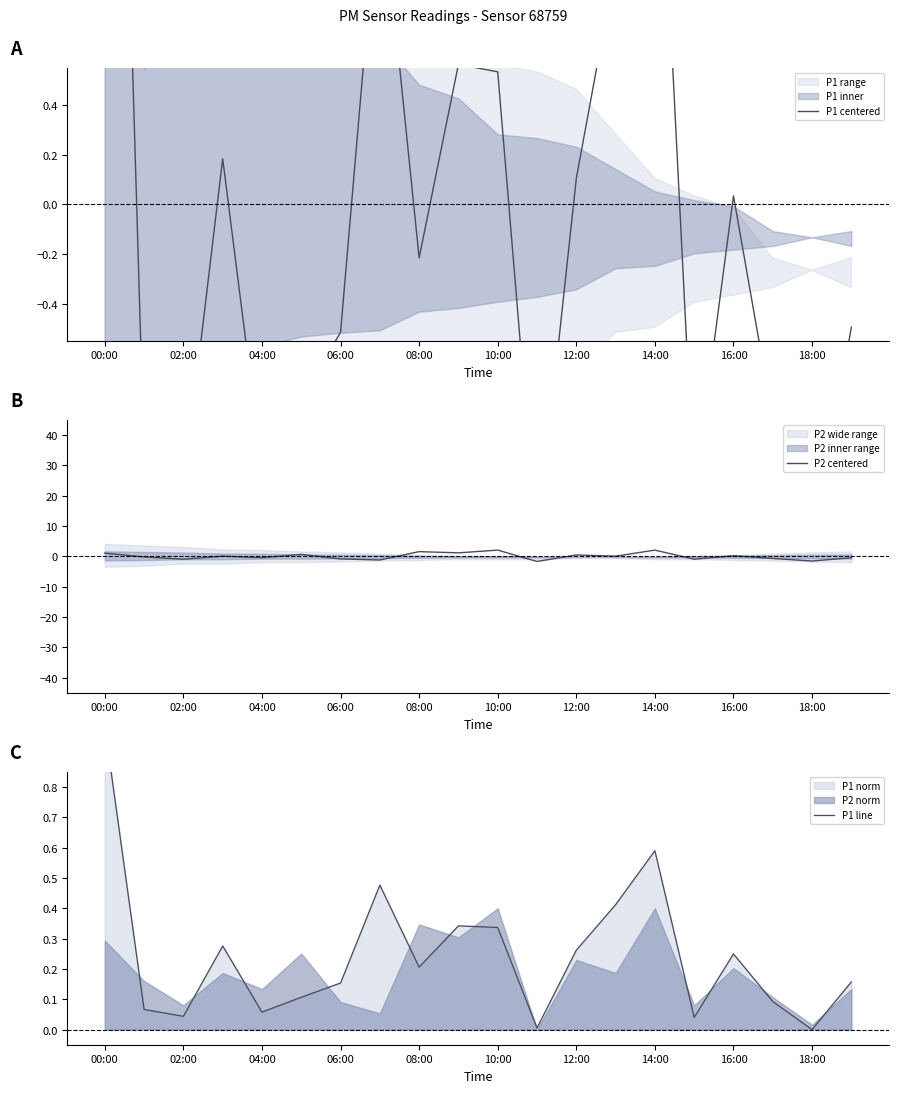

Reading right to left, transcribe all the data shown in this chart.

P1 centered: -0.5	-1.4	-0.9	0.0	-1.2	2.0	1.0	0.1	-1.4	0.5	0.6	-0.2	1.3	-0.5	-0.8	-1.1	0.2	-1.1	-1.0	4.3
P2 centered: -0.5	-1.6	-0.7	0.2	-1.0	2.0	0.0	0.4	-1.7	2.0	1.1	1.5	-1.2	-0.9	0.6	-0.5	0.0	-1.0	-0.2	1.0
P1 line: 0.2	0.0	0.1	0.2	0.0	0.6	0.4	0.3	0.0	0.3	0.3	0.2	0.5	0.2	0.1	0.1	0.3	0.0	0.1	1.0